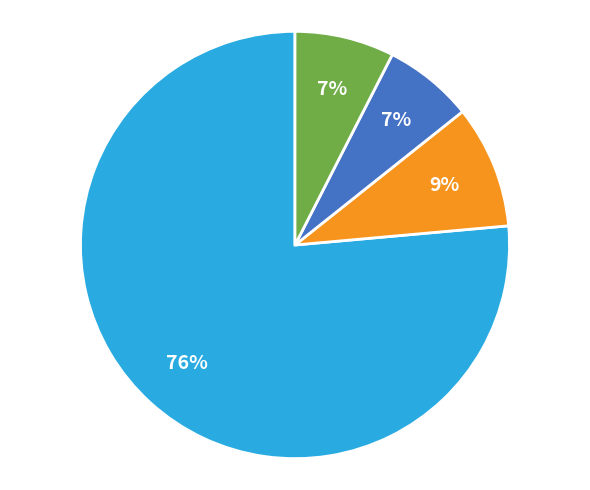

Count the number of slices in the pie.

4